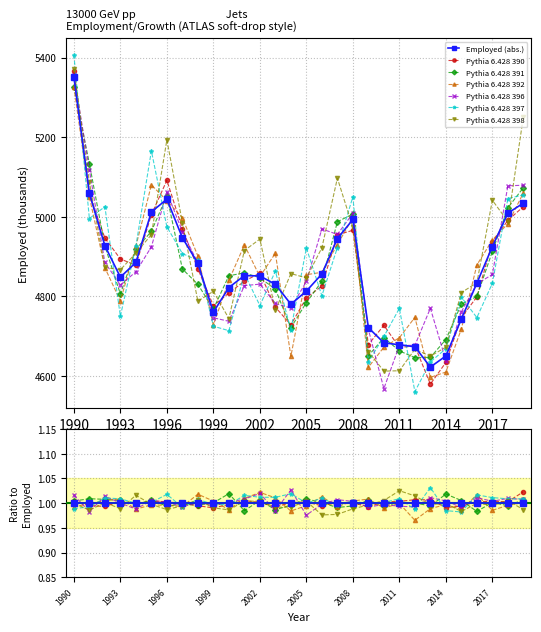

How many interior local peaks (higher than both neighbors) does the data have?

3